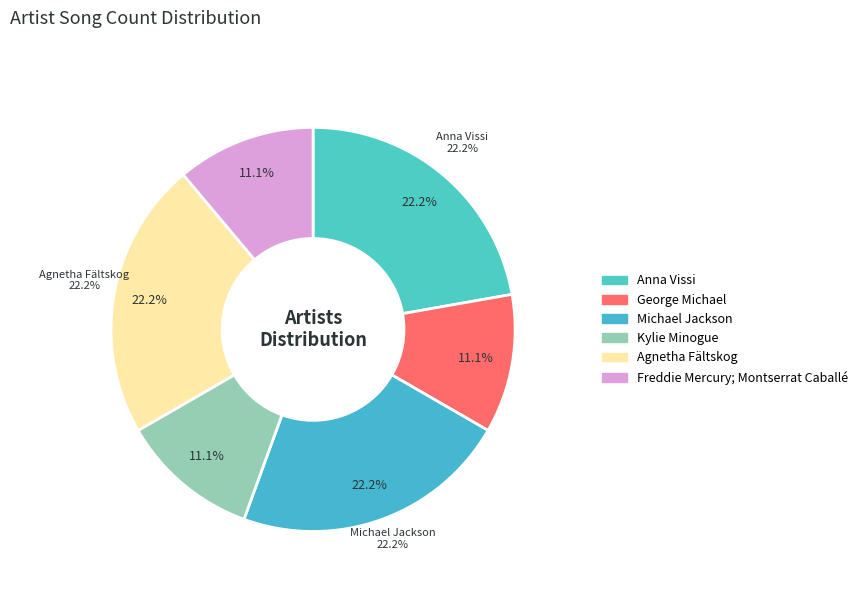

How many segments does this pie chart have?

6